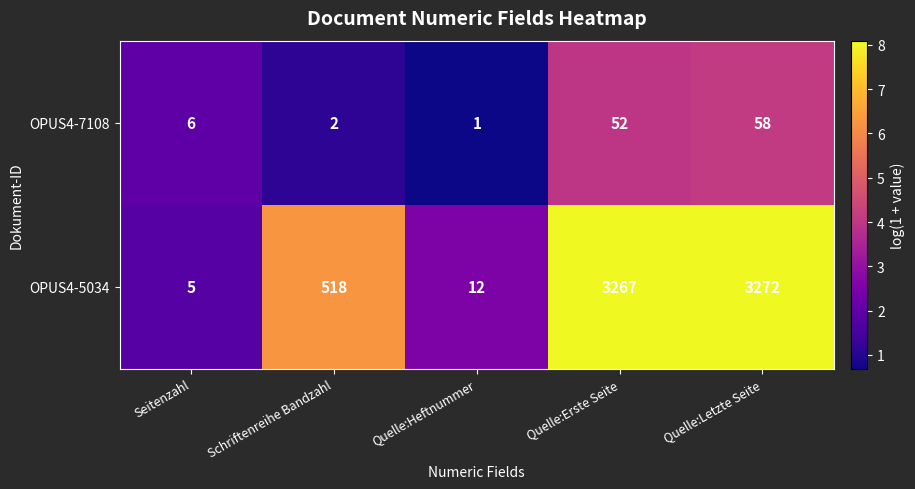

What is the greatest value displayed?

3272